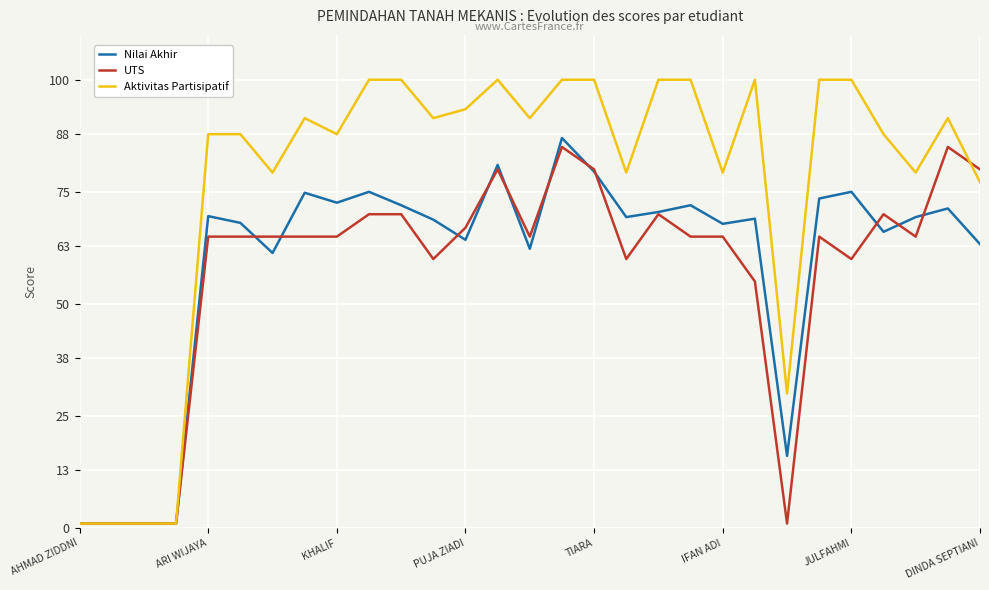

What is the maximum value shown in the chart?

100.0